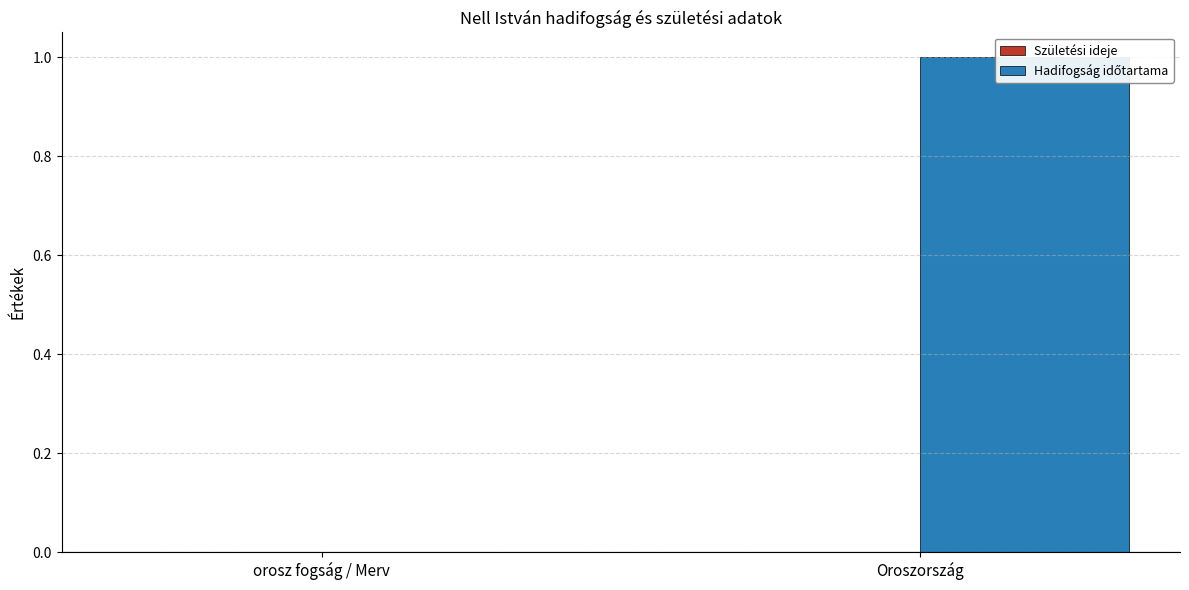

Does the chart contain any negative values?

No